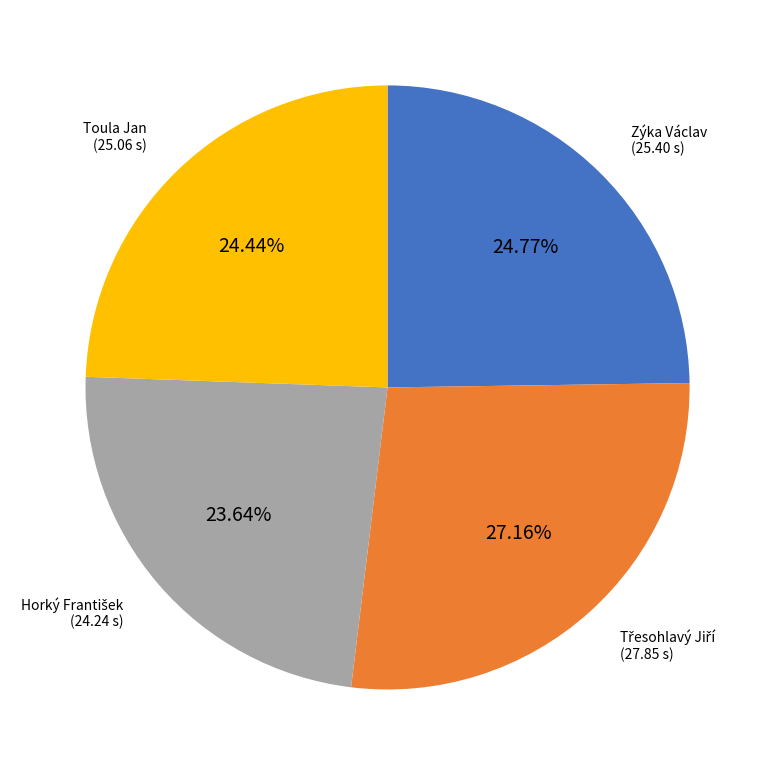

Is there any slice that represents more than half of the pie?

No